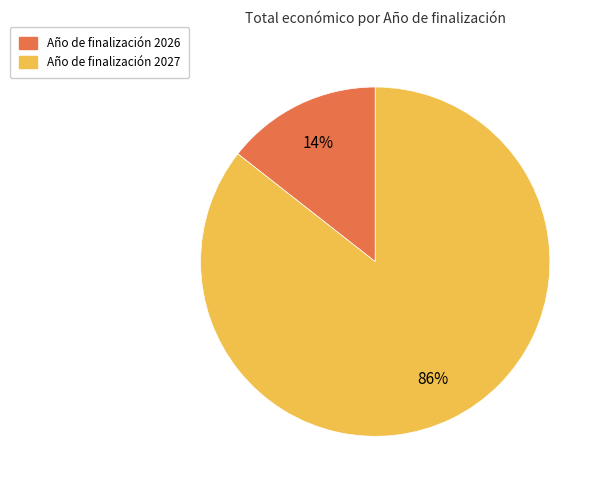

Does any single category account for the majority?

Yes